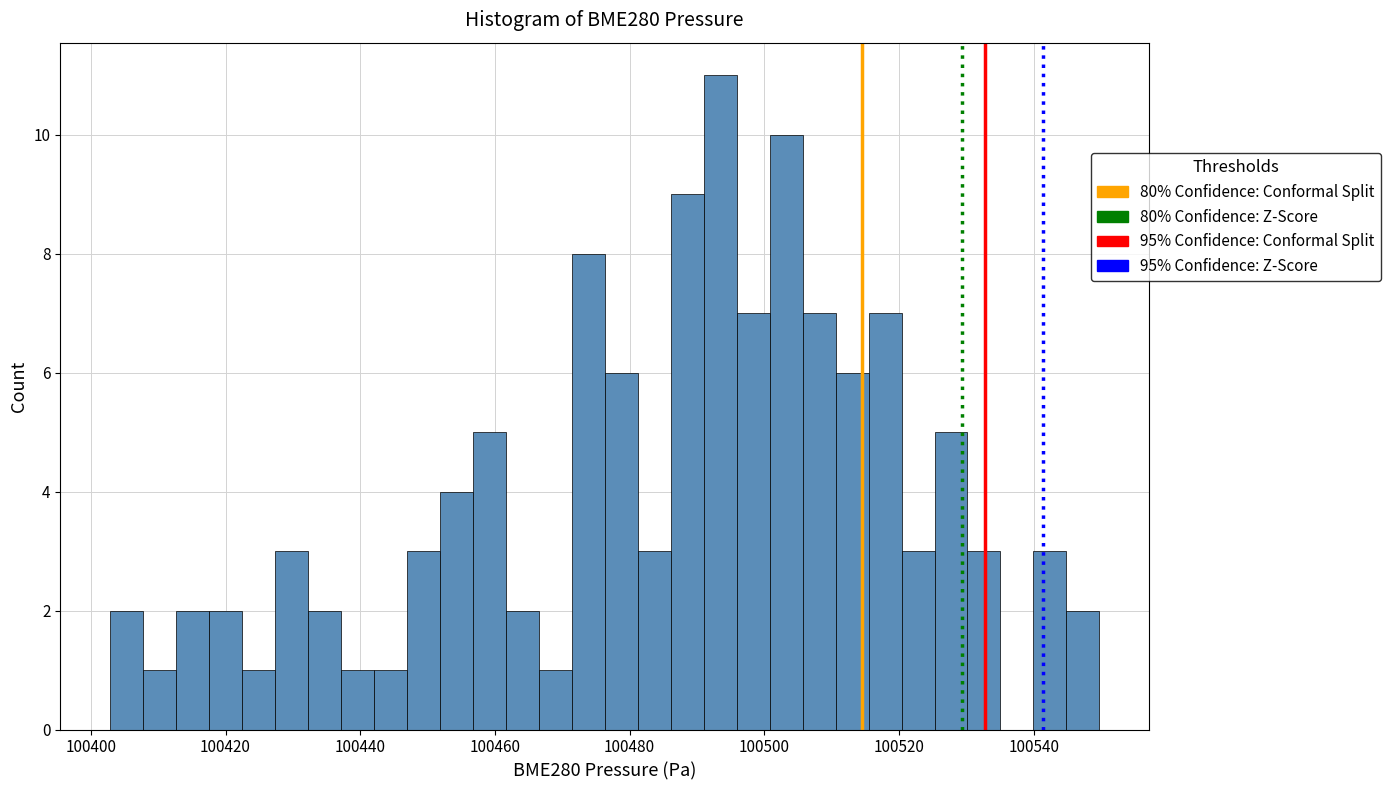

Around what value on the x-axis is the tallest bar? Give the approximate position of its centre, as read against the axis.

100494